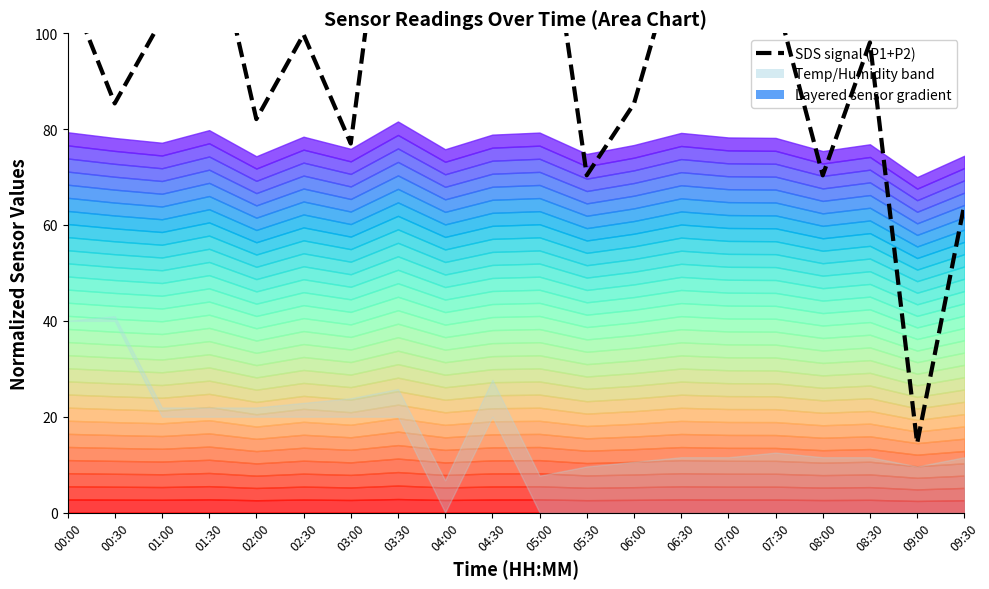

What is the label of the 13th point from the right?

03:30